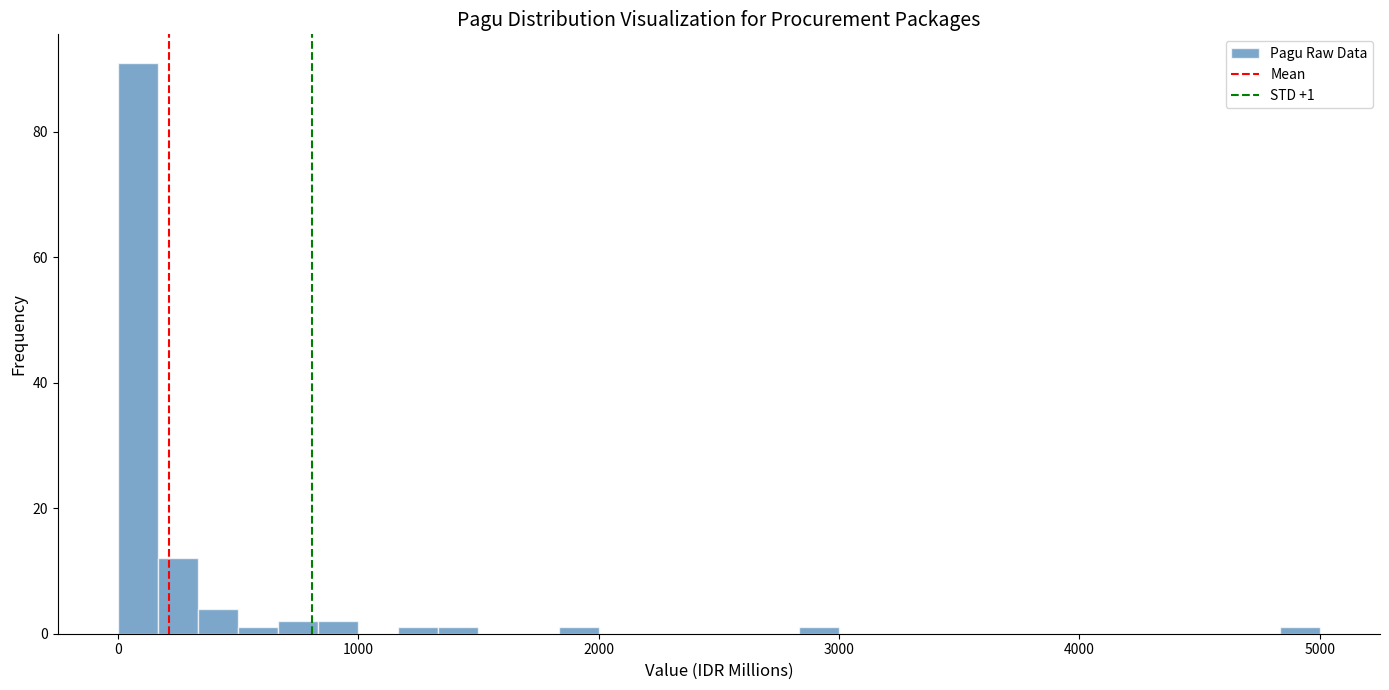

Around what value on the x-axis is the tallest bar? Give the approximate position of its centre, as read against the axis.

100